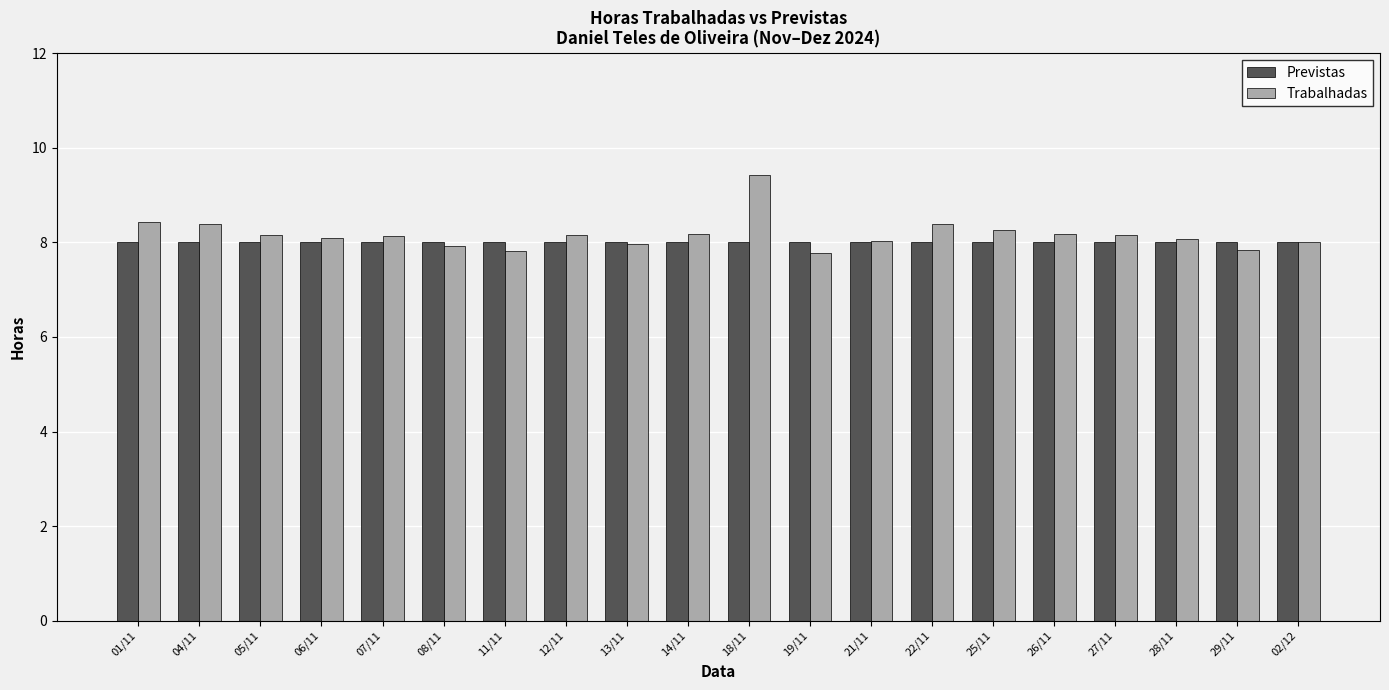

How many bars are there in each group?

2